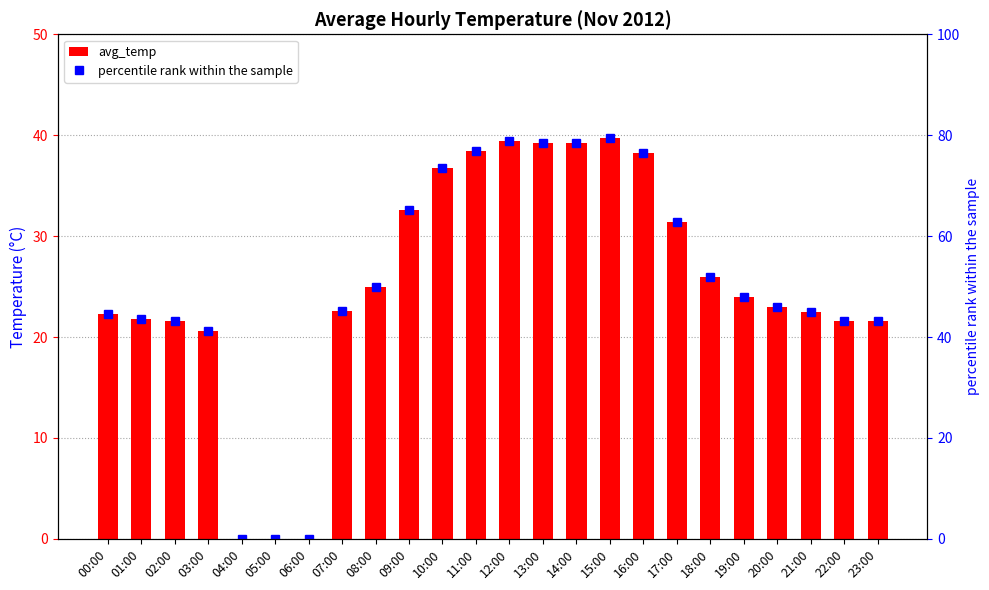

Is it true that percentile rank within sample equals 52.0 at 18:00?

True